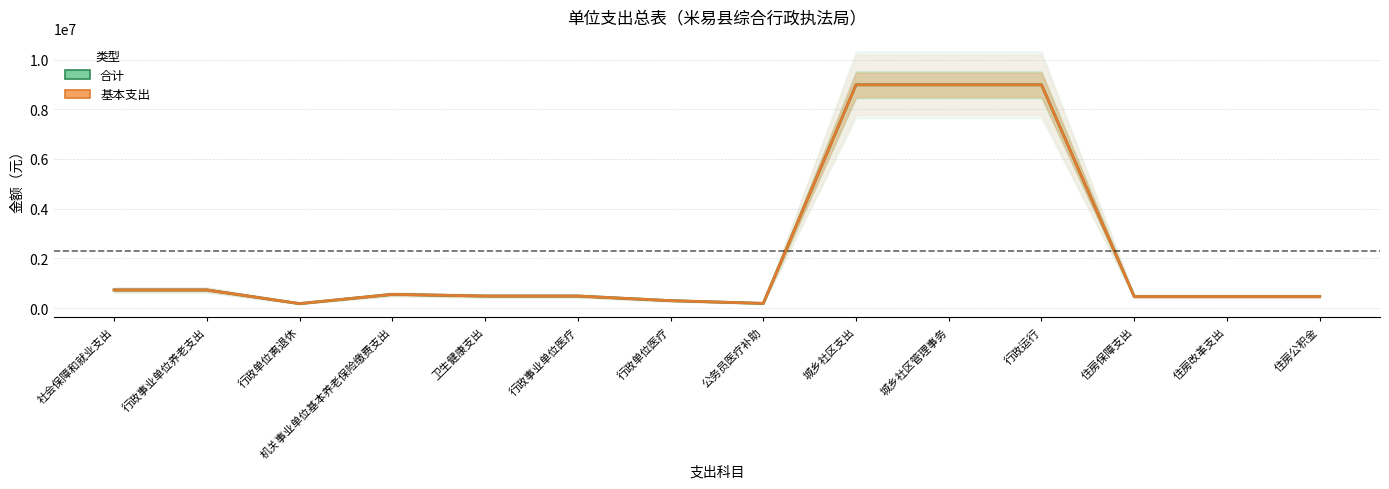

Where is the first local minimum for 合计?

行政单位离退休